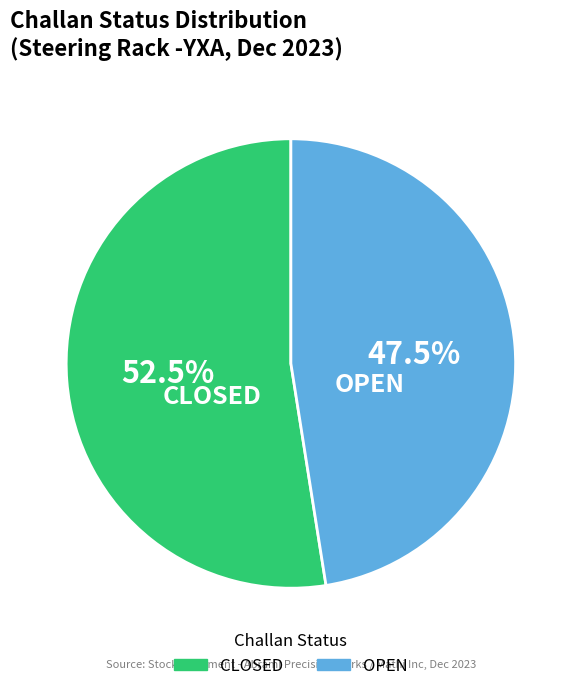

What is the largest slice in the pie chart?

CLOSED